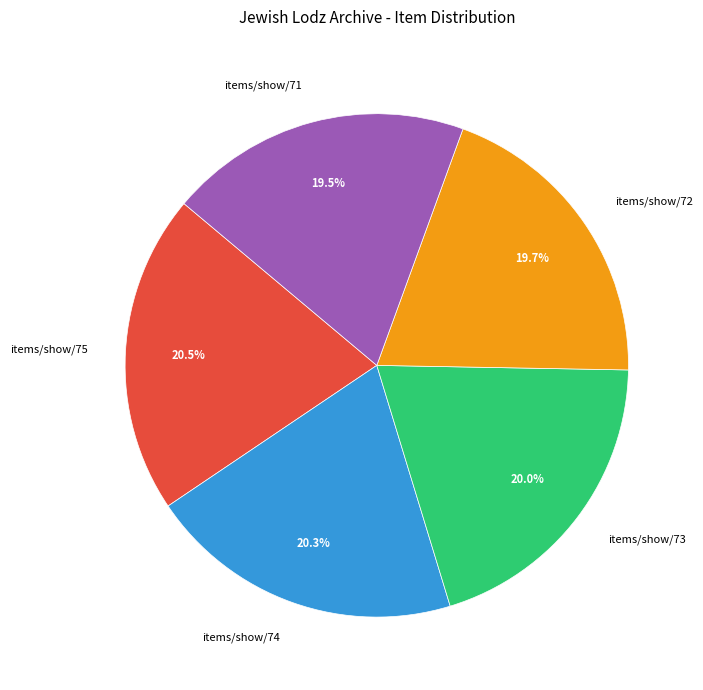

Does items/show/73 represent more than half of the total?

No